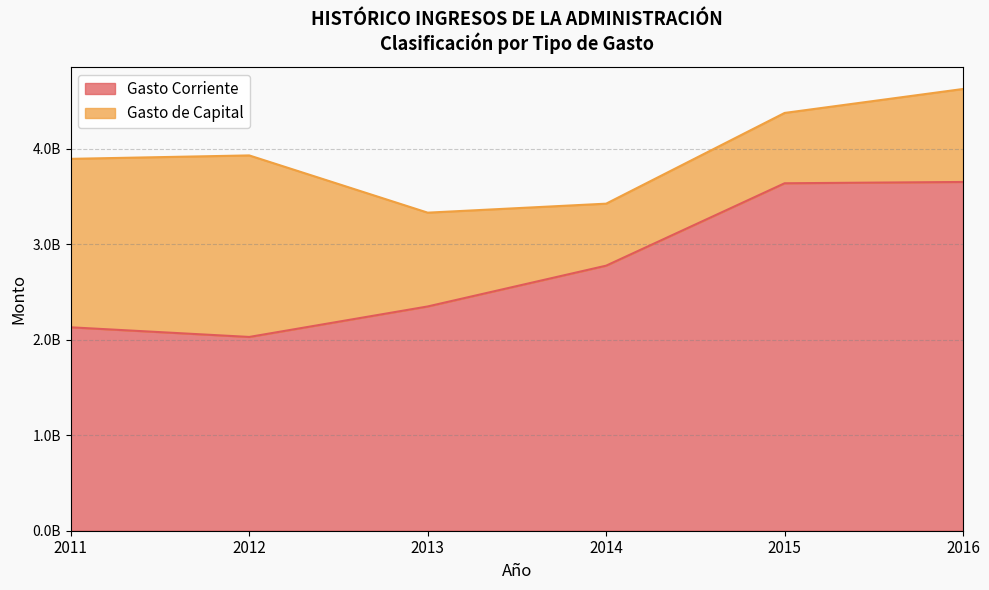

Does the chart have visible grid lines?

Yes